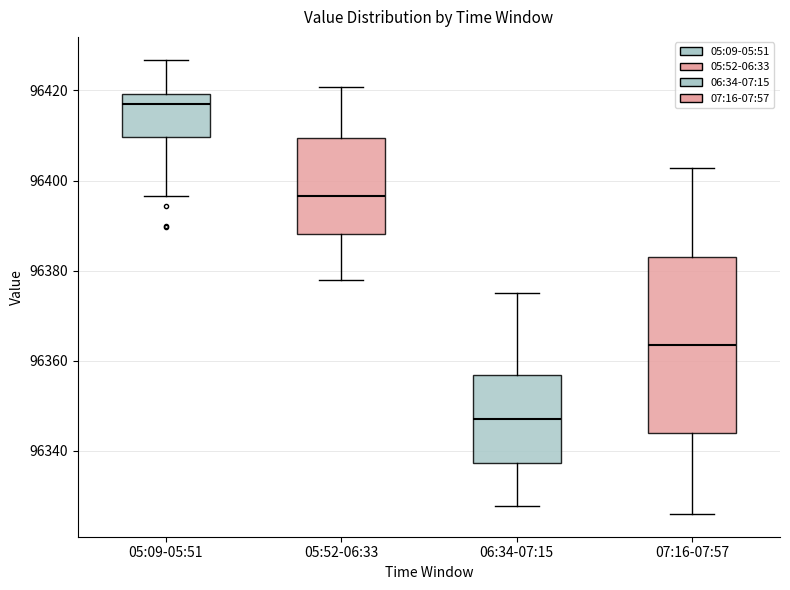

Reading left to right, transcribe this box plot: for each box, give where its median line is, the range the box spans, and where its two whiskers end, as read against the y-axis. The values are not printed on the chart, so give them approximately, as read against the axis.

05:09-05:51: median 96416, box 96410 to 96420, whiskers 96396 to 96426
05:52-06:33: median 96396, box 96388 to 96410, whiskers 96378 to 96420
06:34-07:15: median 96348, box 96338 to 96356, whiskers 96328 to 96376
07:16-07:57: median 96364, box 96344 to 96384, whiskers 96326 to 96402